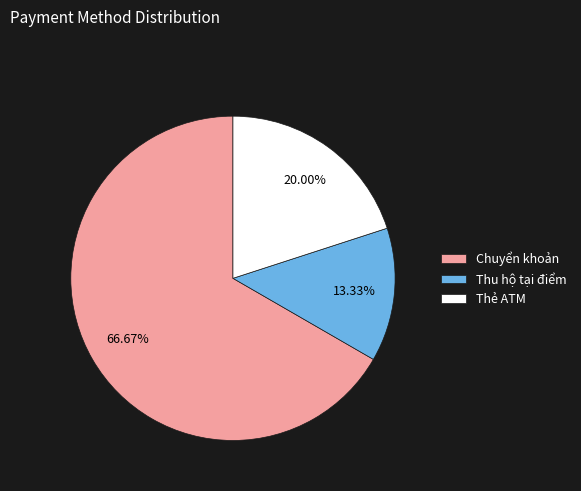

What percentage do Thu hộ tại điểm and Chuyển khoản together represent?

80.0%